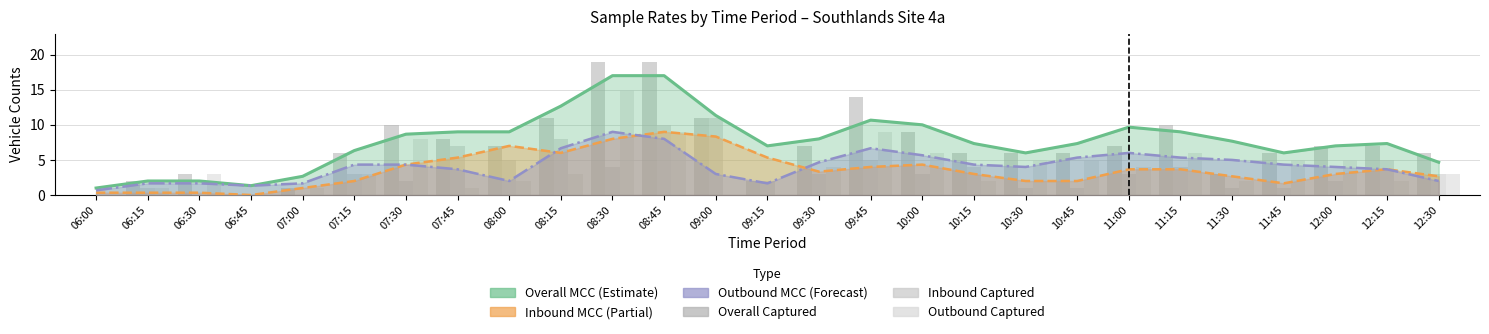

Is it true that Inbound MCC equals 1.7 at 11:45?

True